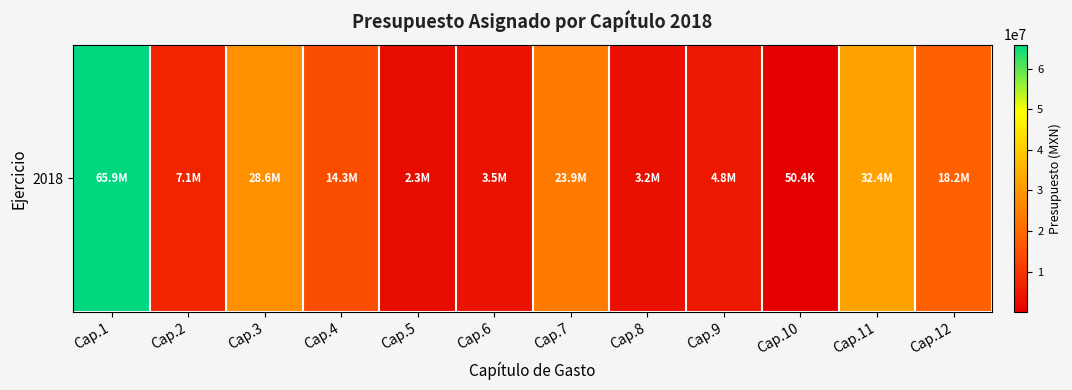

Reading left to right, list all the values displayed in this chart.

65931488.6	7100386.6	28610168.3	14286107.3	2299829.2	3500000.0	23871027.6	3237838.8	4782773.6	50400.0	32414000.0	18216557.0